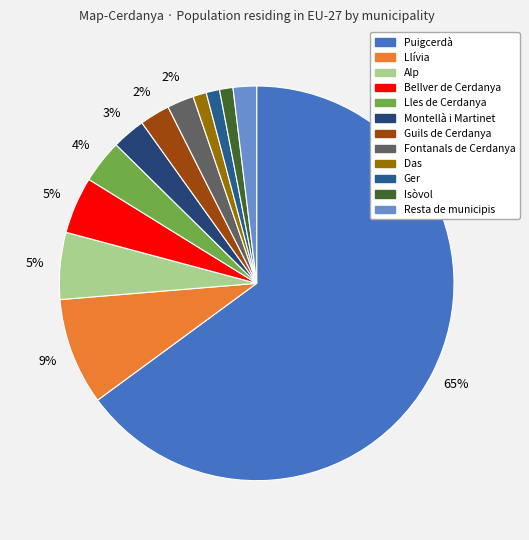

To the nearest percent, what percentage of the pie is Montellà i Martinet?

3%